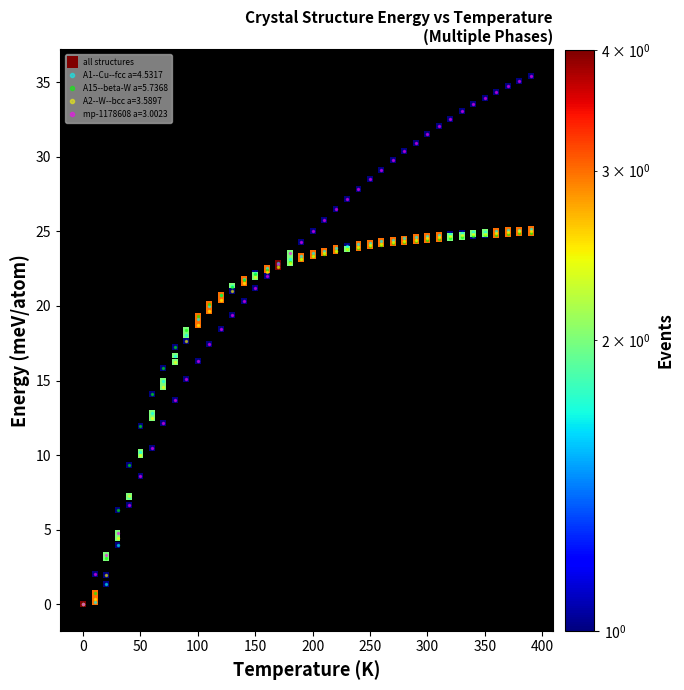

Which series has the largest total across all categories?

mp-1178608 a=3.0023